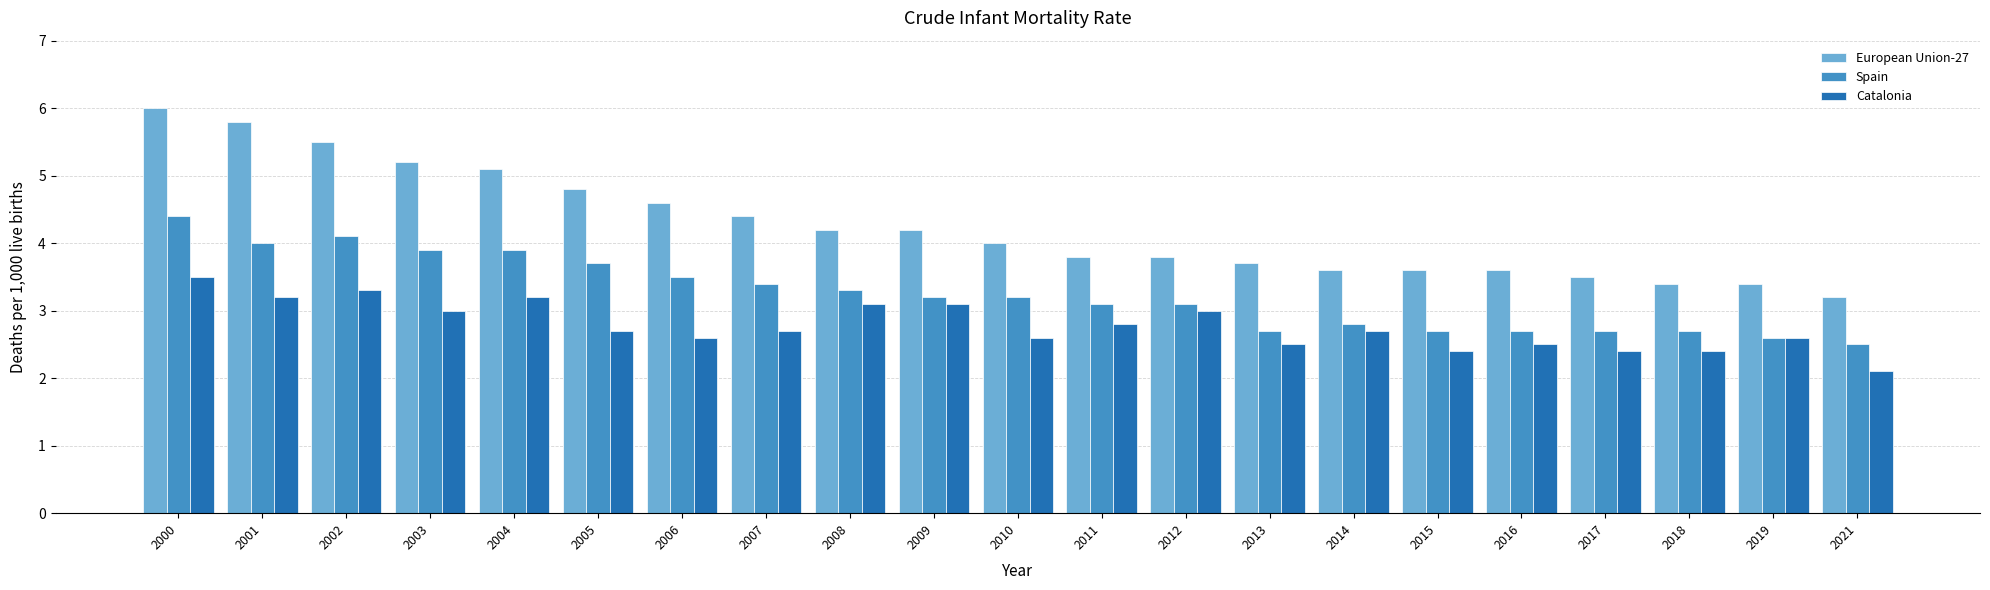

Reading left to right, extract all data points from this chart.

European Union-27: 6.0	5.8	5.5	5.2	5.1	4.8	4.6	4.4	4.2	4.2	4.0	3.8	3.8	3.7	3.6	3.6	3.6	3.5	3.4	3.4	3.2
Spain: 4.4	4.0	4.1	3.9	3.9	3.7	3.5	3.4	3.3	3.2	3.2	3.1	3.1	2.7	2.8	2.7	2.7	2.7	2.7	2.6	2.5
Catalonia: 3.5	3.2	3.3	3.0	3.2	2.7	2.6	2.7	3.1	3.1	2.6	2.8	3.0	2.5	2.7	2.4	2.5	2.4	2.4	2.6	2.1